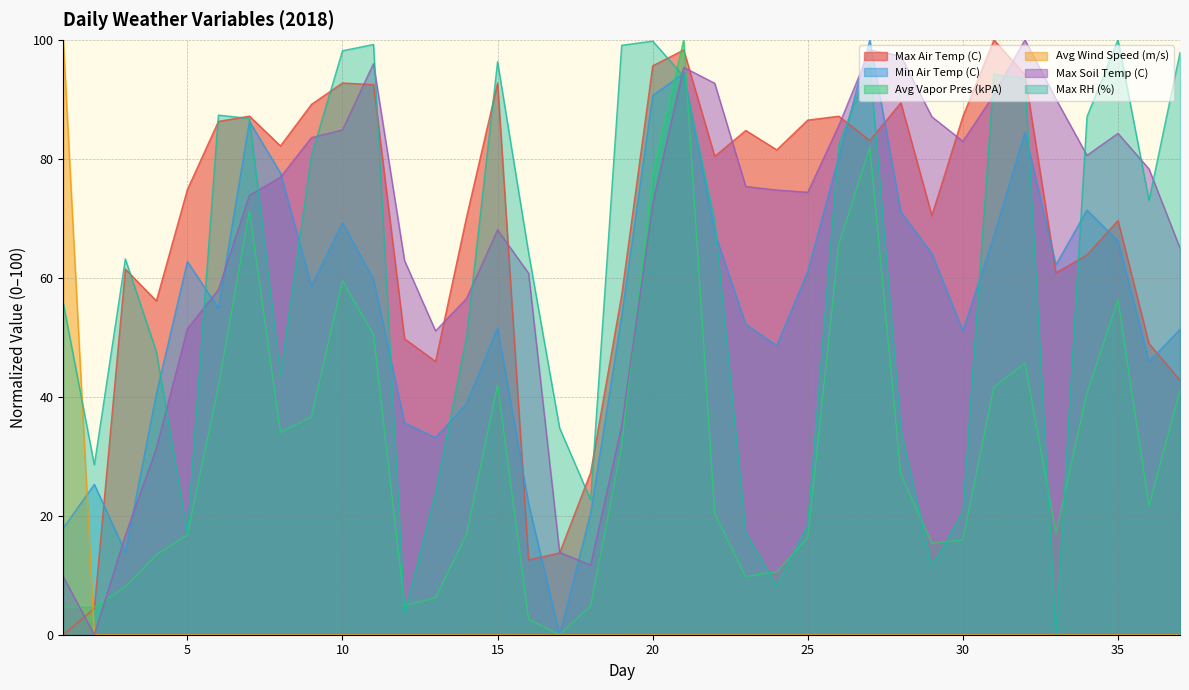

In Min Air Temp (C), how many points are higher than both neighbors (excluding endpoints)?

9